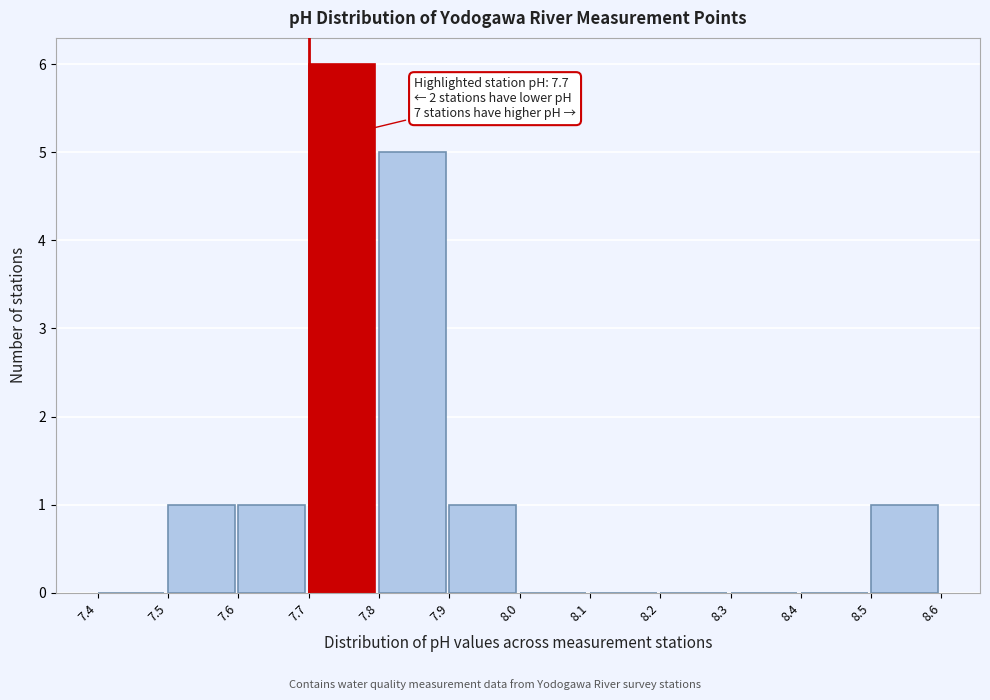

Over which range of the x-axis is the bar tallest?

7.7 to 7.8